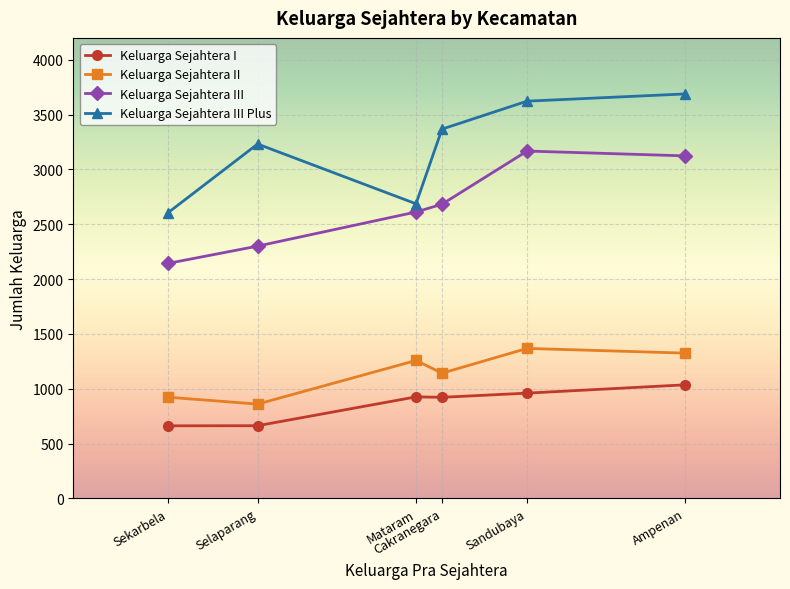

True or false: Keluarga Sejahtera II and Keluarga Sejahtera I intersect in this chart.

False